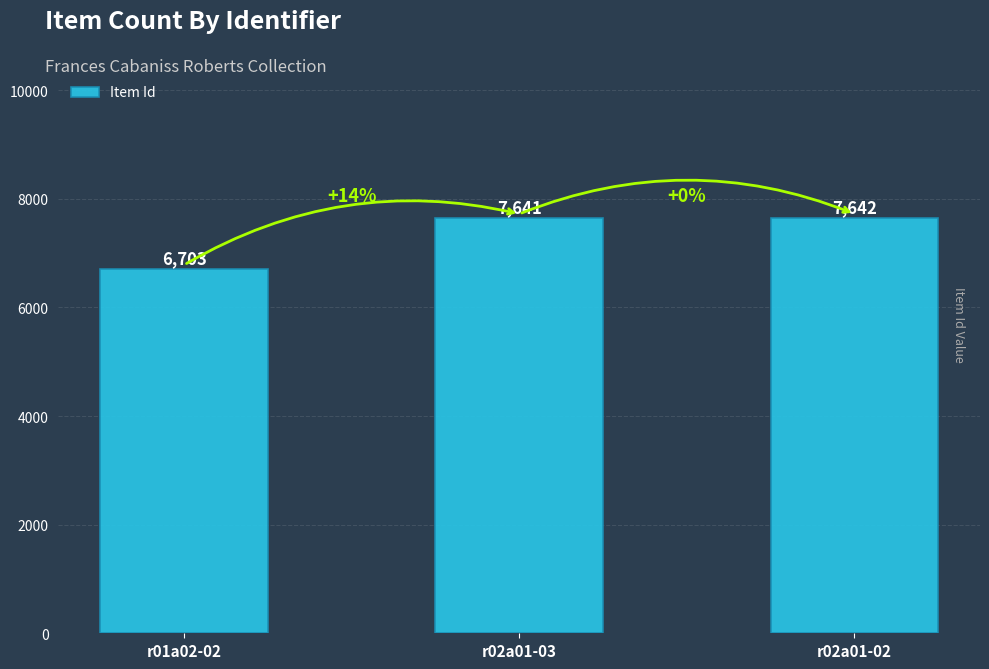

Rank the categories by value from highest to lowest.

r02a01-02, r02a01-03, r01a02-02